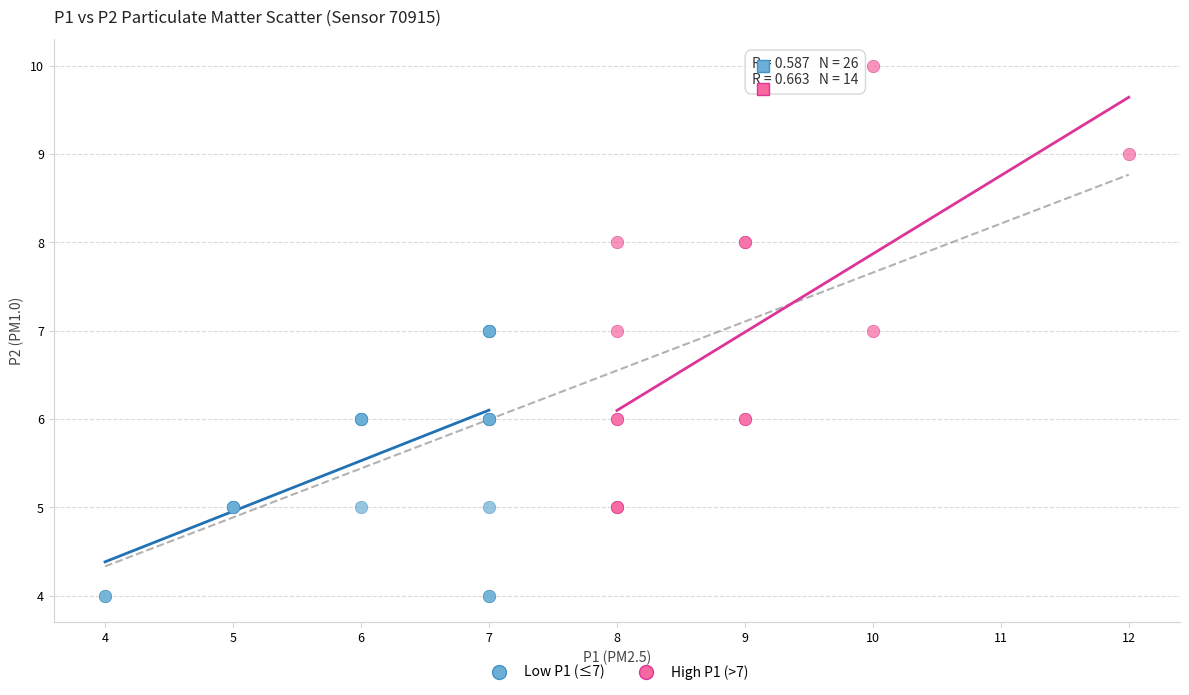

Which series contains the highest Y value?

High P1 (>7)